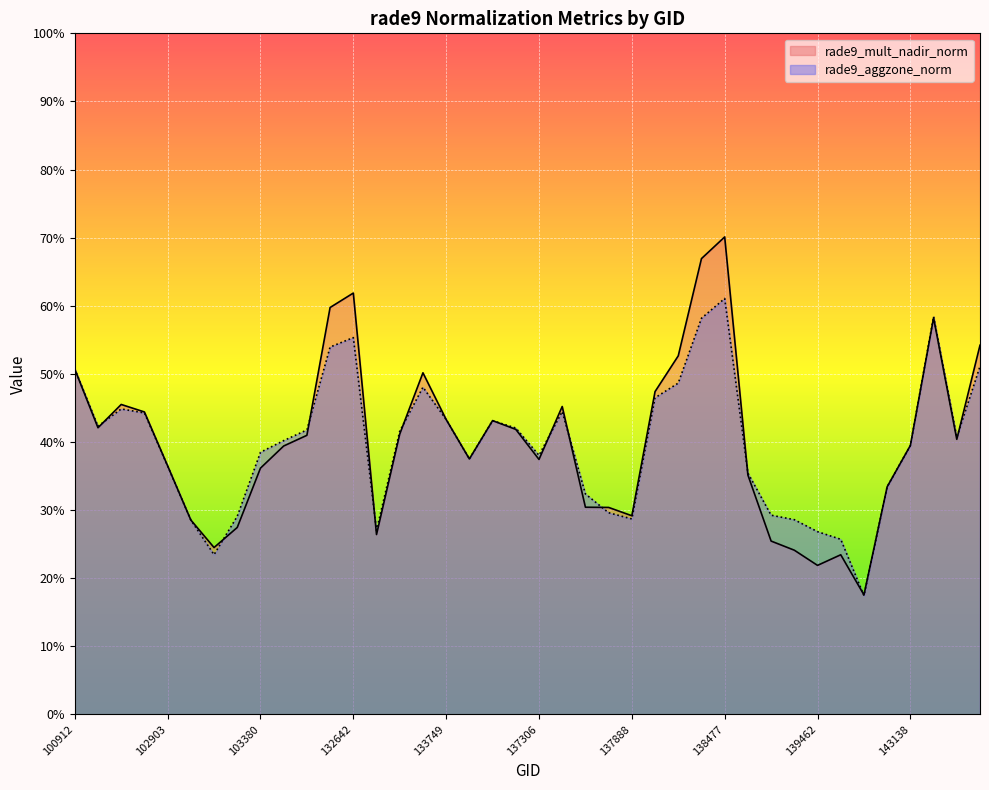

How many lines are shown in the chart?

2